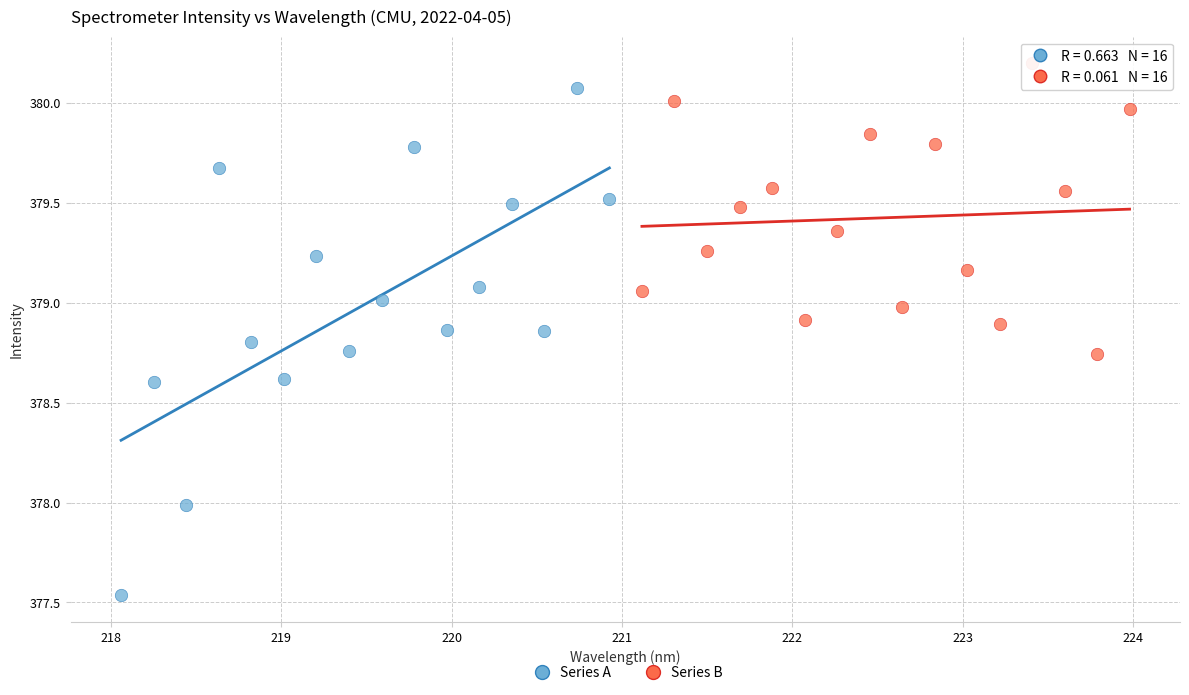

Which series contains the highest Y value?

Series B